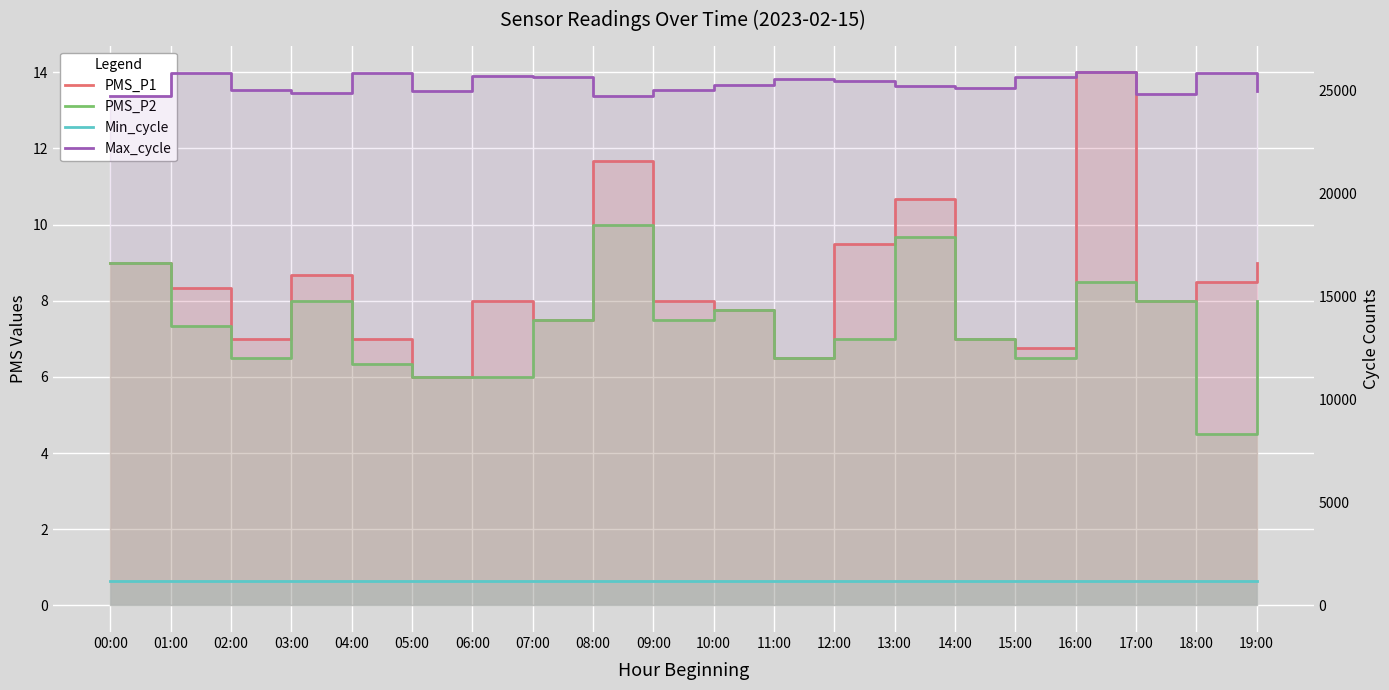

What is the sum of all PMS_P2 values?

147.6